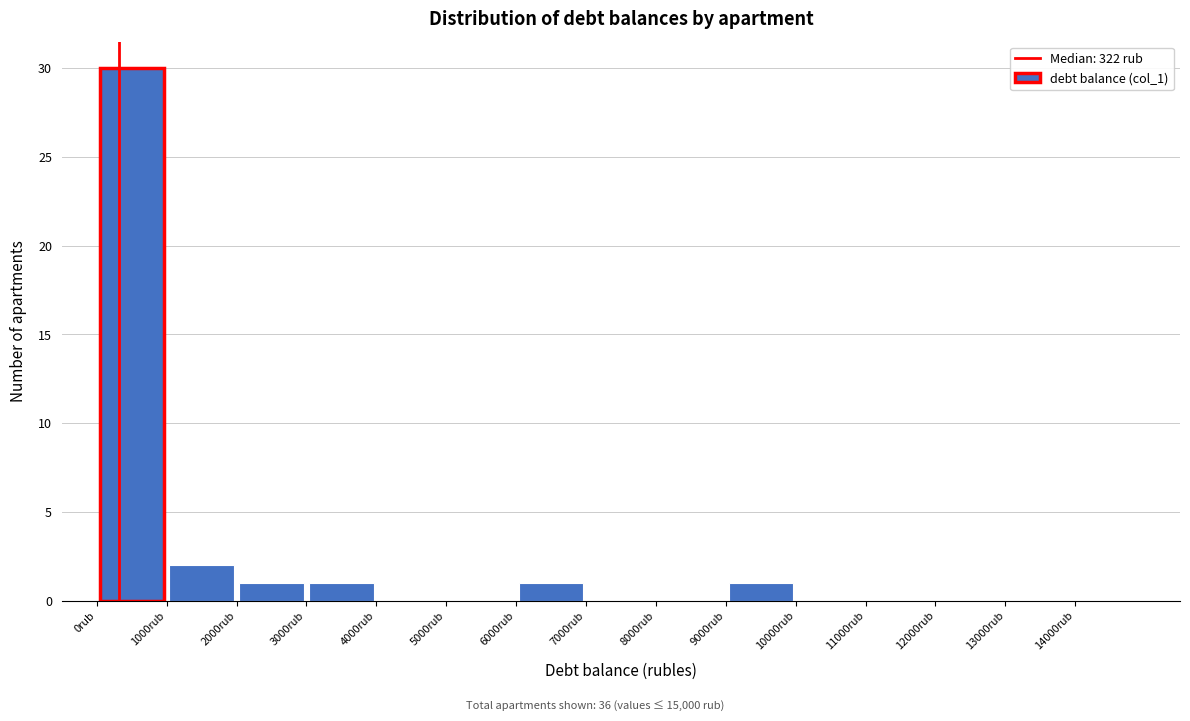

How tall is the bar that spans 9000 to 10000 on the x-axis? The values are not printed on the chart, so give them approximately, as read against the axis.

1